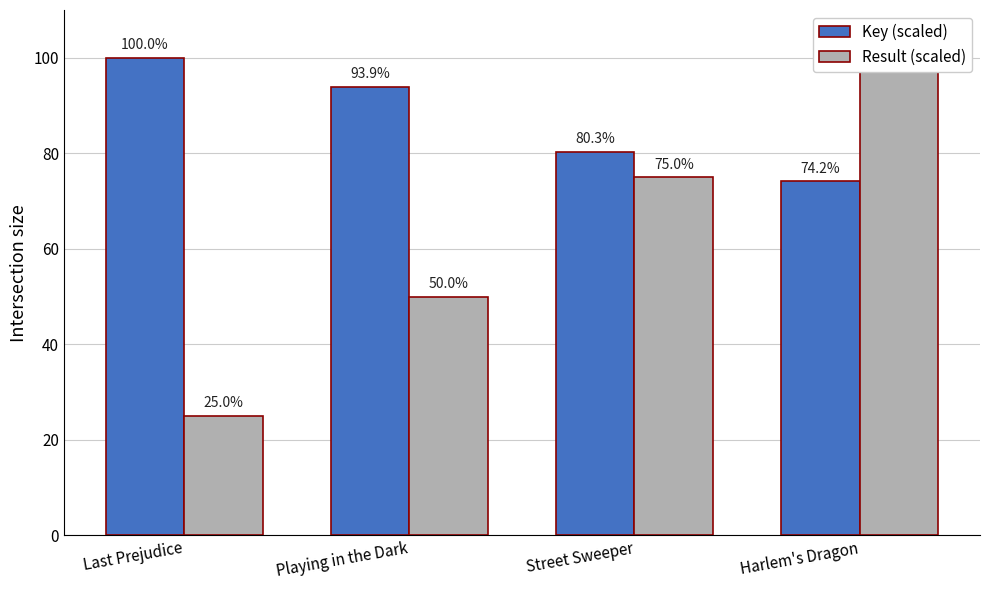

How many categories are shown in the chart?

4